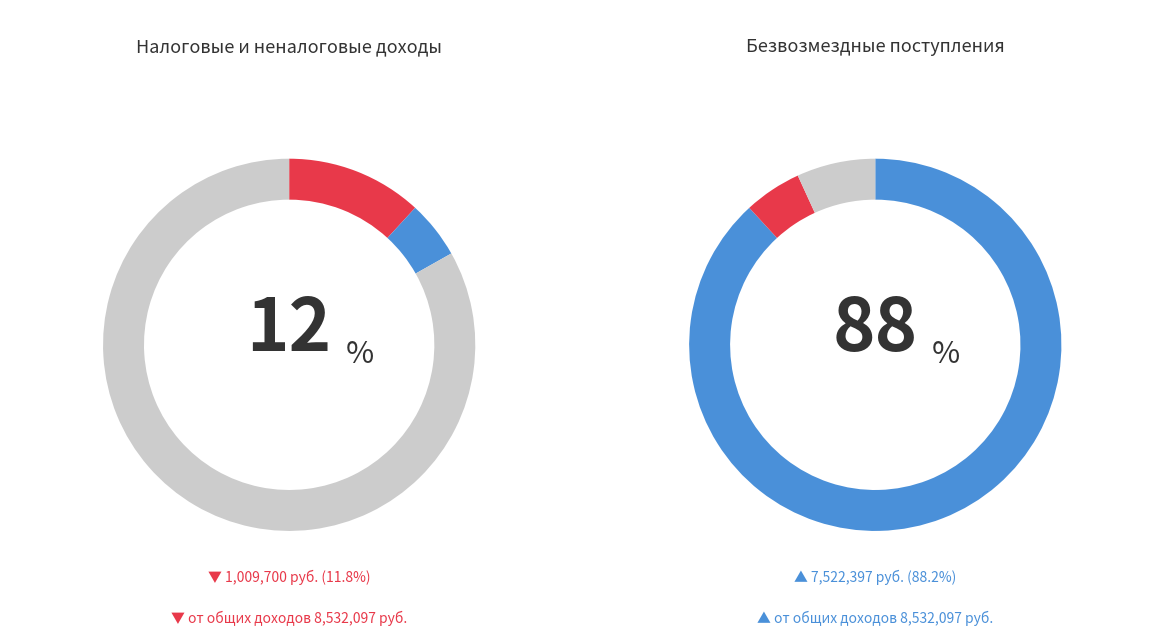

Which category has the biggest portion of the pie?

БЕЗВОЗМЕЗДНЫЕ ПОСТУПЛЕНИЯ